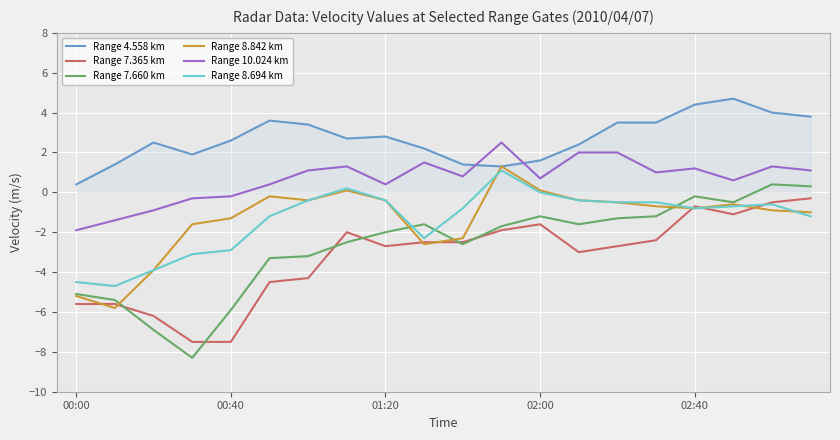

True or false: Range 7.660 km and Range 4.558 km intersect in this chart.

False